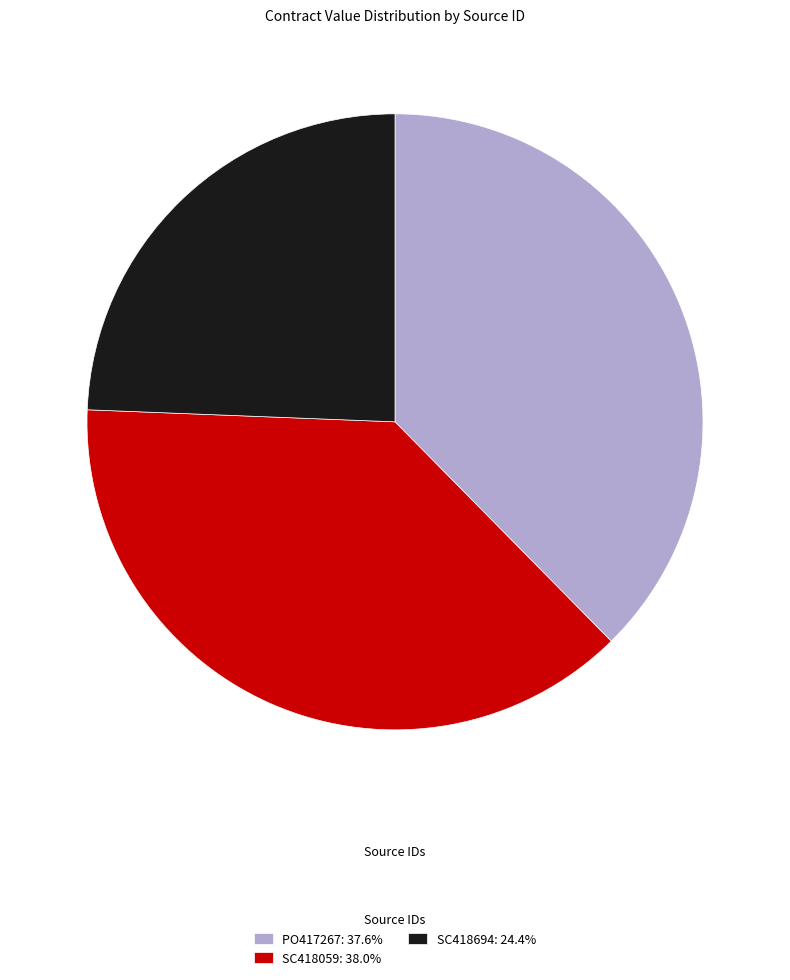

What is the ratio of the value at SC418694: 24.4% to the value at PO417267: 37.6%?

0.6